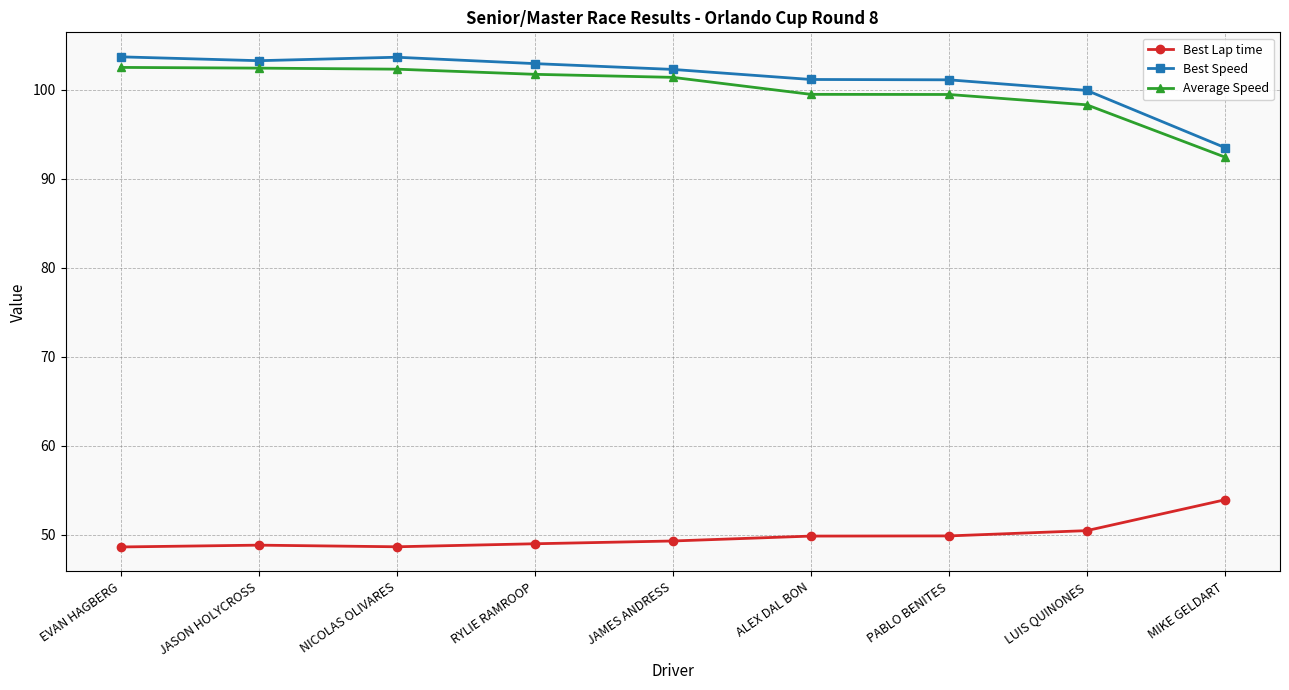

What is the value of the Best Speed point at the 3rd from the left?

103.7